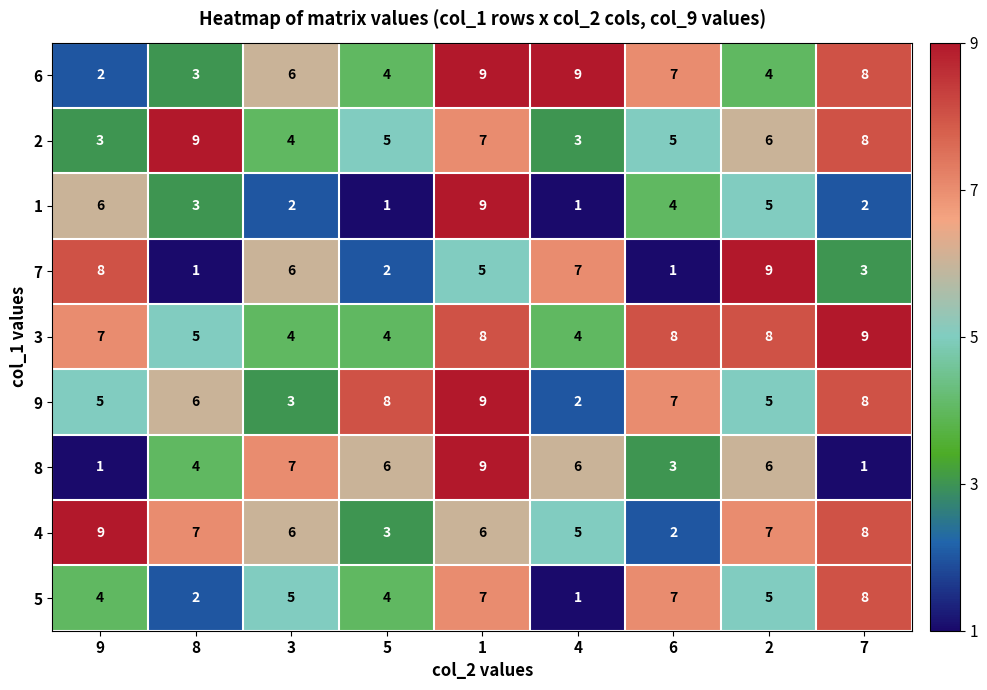

What is the minimum value shown in the chart?

1